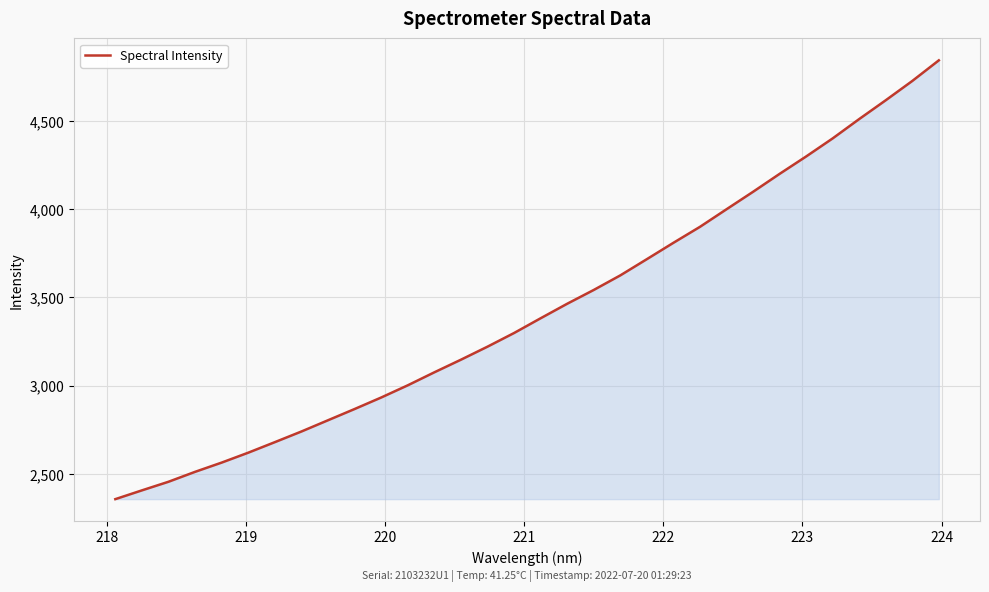

What is the minimum value shown in the chart?

2357.2